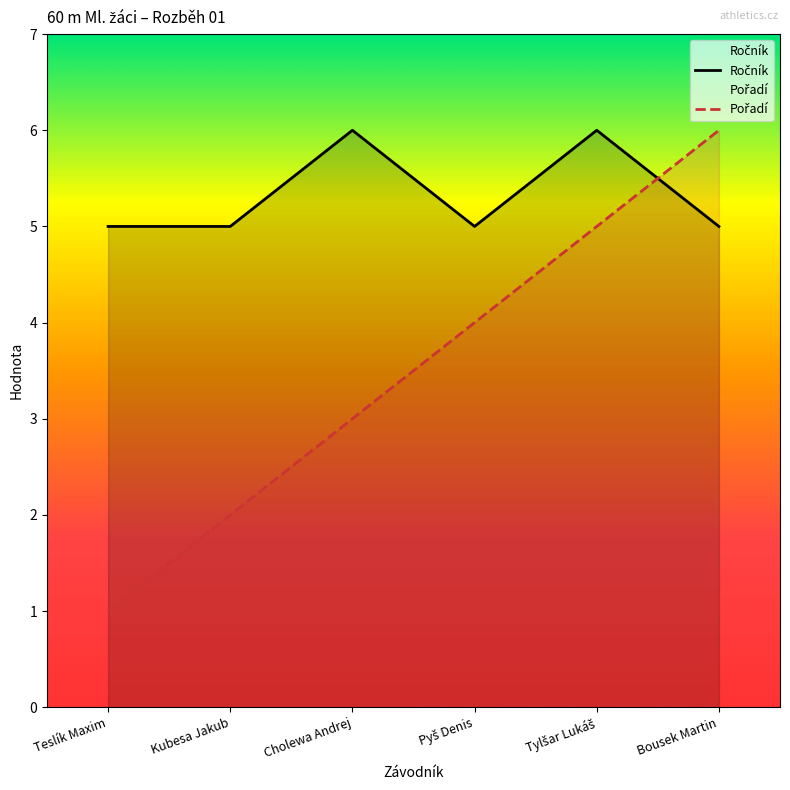

What is the label of the 4th point from the left?

Pyš Denis